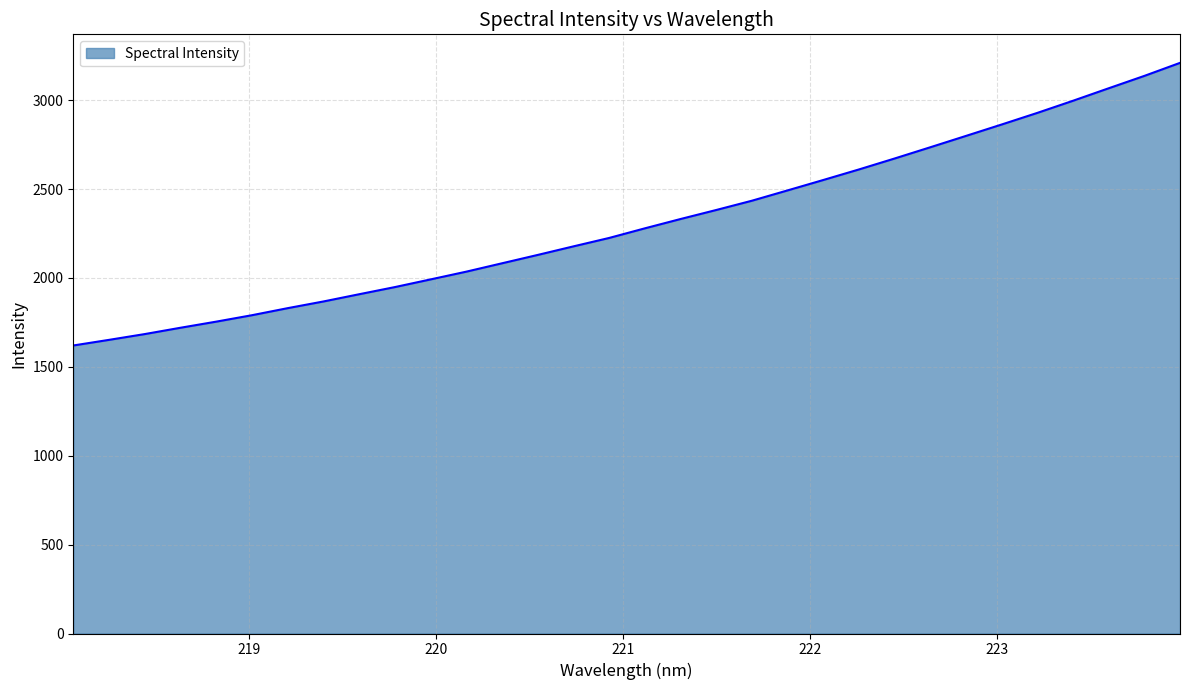

What is the difference between the maximum and minimum values?

1589.9